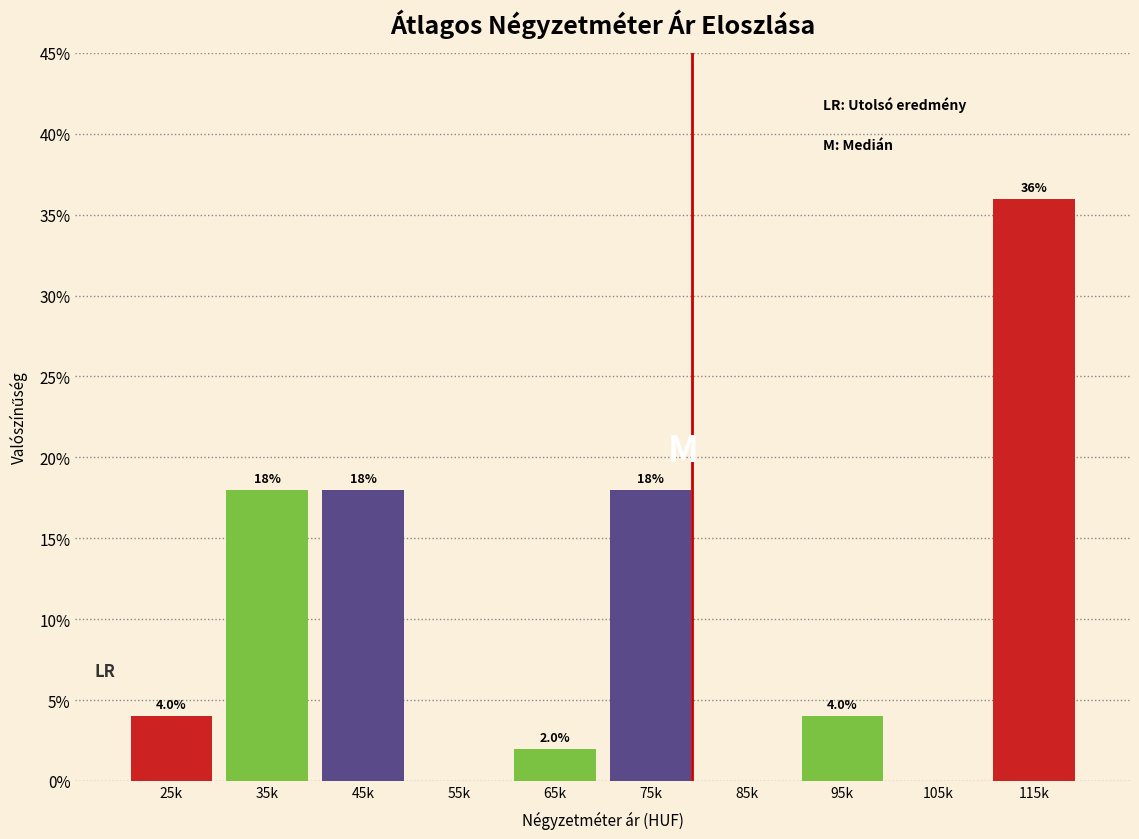

Reading right to left, what are all the values shown in this chart?

115k=36	105k=0	95k=4	85k=0	75k=18	65k=2	55k=0	45k=18	35k=18	25k=4